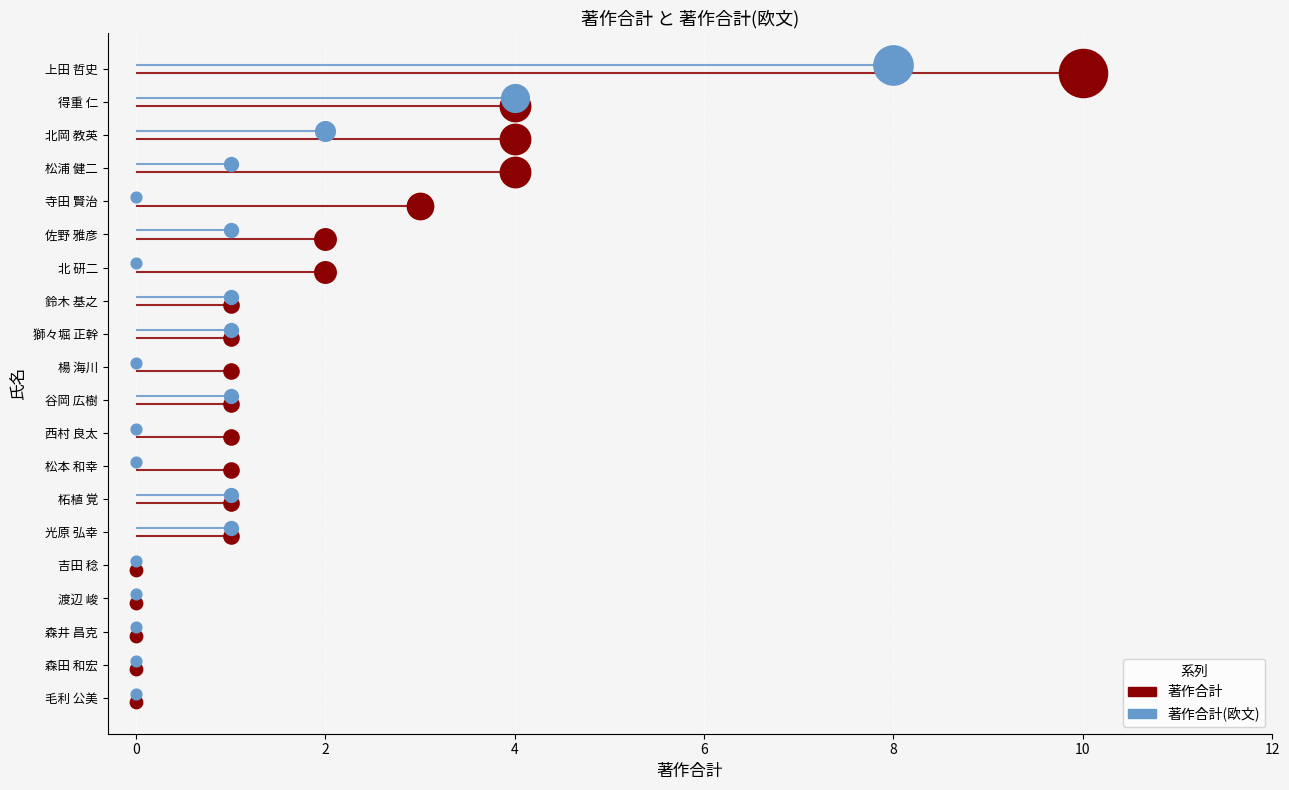

What are all the series names shown in the legend?

著作合計, 著作合計(欧文)